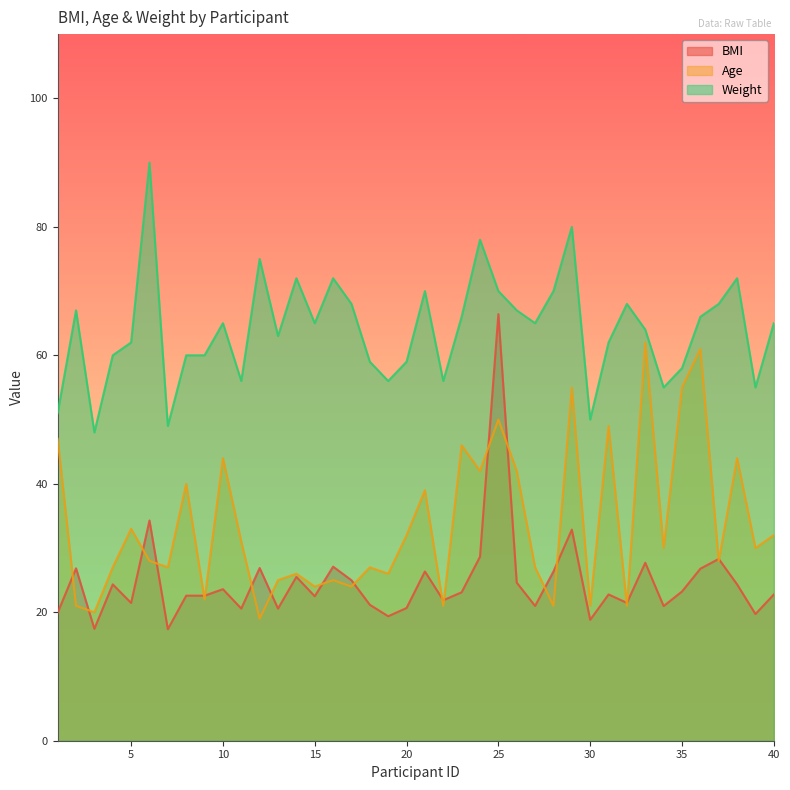

Reading right to left, transcribe all the data shown in this chart.

BMI: 40=22.8	39=19.7	38=24.3	37=28.3	36=26.8	35=23.2	34=21.0	33=27.7	32=21.5	31=22.8	30=18.8	29=32.9	28=26.4	27=21.0	26=24.6	25=66.4	24=28.6	23=23.1	22=21.9	21=26.4	20=20.7	19=19.4	18=21.2	17=25.0	16=27.1	15=22.5	14=25.5	13=20.6	12=26.9	11=20.6	10=23.6	9=22.6	8=22.6	7=17.4	6=34.3	5=21.4	4=24.3	3=17.4	2=26.8	1=19.9
Age: 40=32.0	39=30.0	38=44.0	37=28.0	36=61.0	35=55.0	34=30.0	33=62.0	32=21.0	31=49.0	30=21.0	29=55.0	28=21.0	27=27.0	26=42.0	25=50.0	24=42.0	23=46.0	22=21.0	21=39.0	20=32.0	19=26.0	18=27.0	17=24.0	16=25.0	15=24.0	14=26.0	13=25.0	12=19.0	11=31.0	10=44.0	9=22.0	8=40.0	7=27.0	6=28.0	5=33.0	4=27.0	3=20.0	2=21.0	1=47.0
Weight: 40=65.0	39=55.0	38=72.0	37=68.0	36=66.0	35=58.0	34=55.0	33=64.0	32=68.0	31=62.0	30=50.0	29=80.0	28=70.0	27=65.0	26=67.0	25=70.0	24=78.0	23=66.0	22=56.0	21=70.0	20=59.0	19=56.0	18=59.0	17=68.0	16=72.0	15=65.0	14=72.0	13=63.0	12=75.0	11=56.0	10=65.0	9=60.0	8=60.0	7=49.0	6=90.0	5=62.0	4=60.0	3=48.0	2=67.0	1=51.0